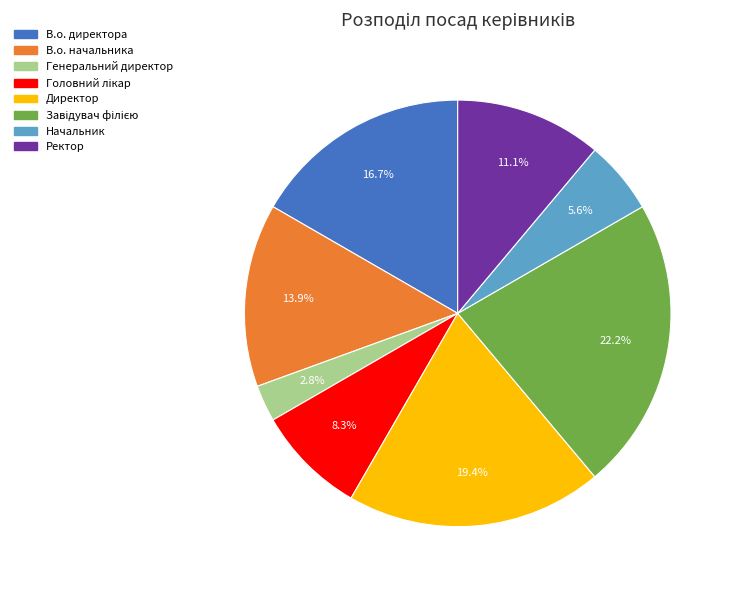

What is the ratio of the value at В.о. директора to the value at Начальник?

3.0